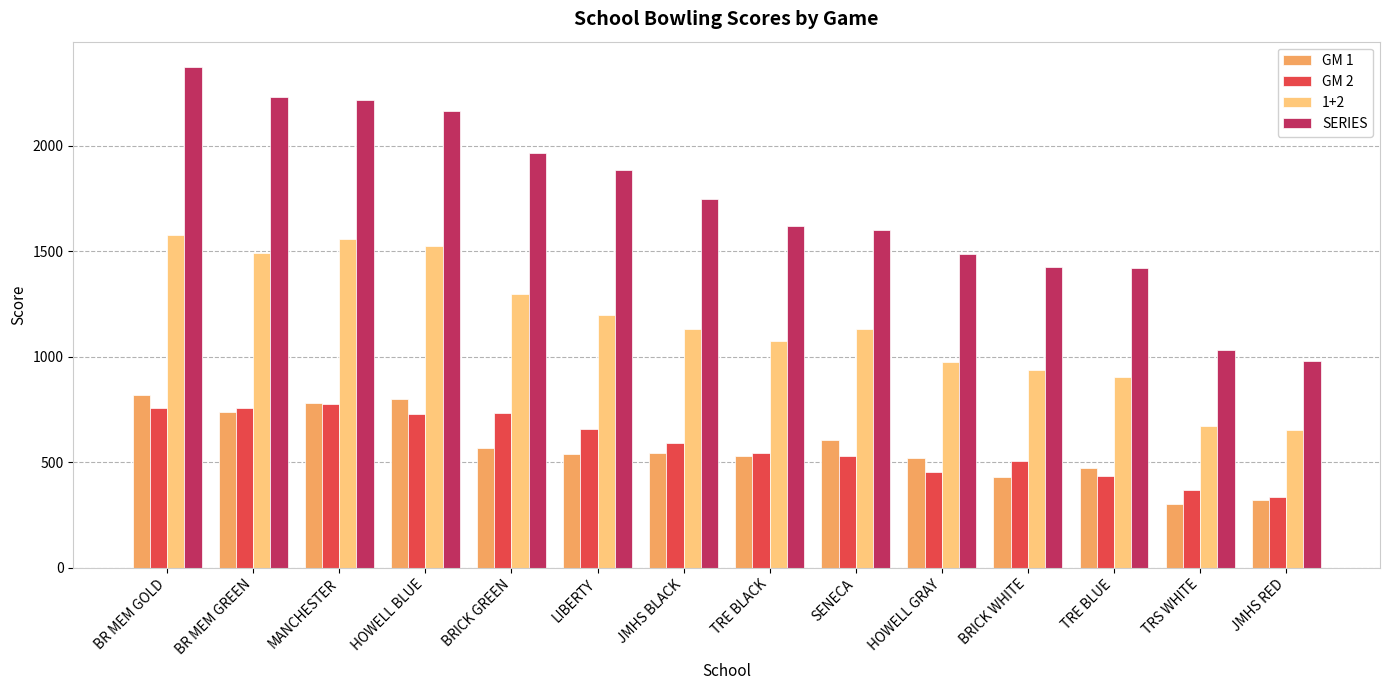

What is the average value of the GM 1 series?

569